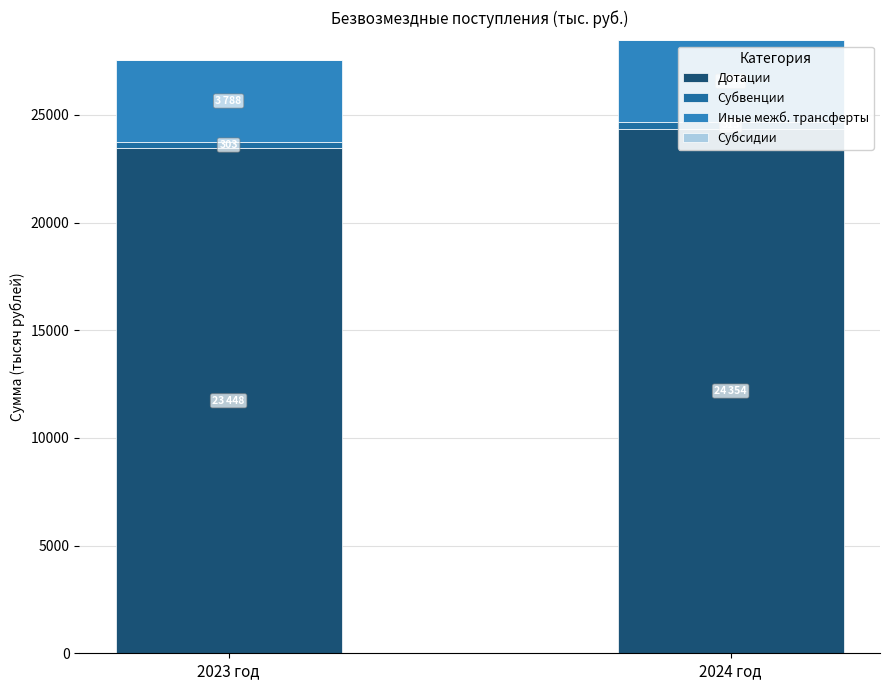

Is the value of Дотации at 2024 год greater than the value of Иные межб. трансферты at 2023 год?

Yes